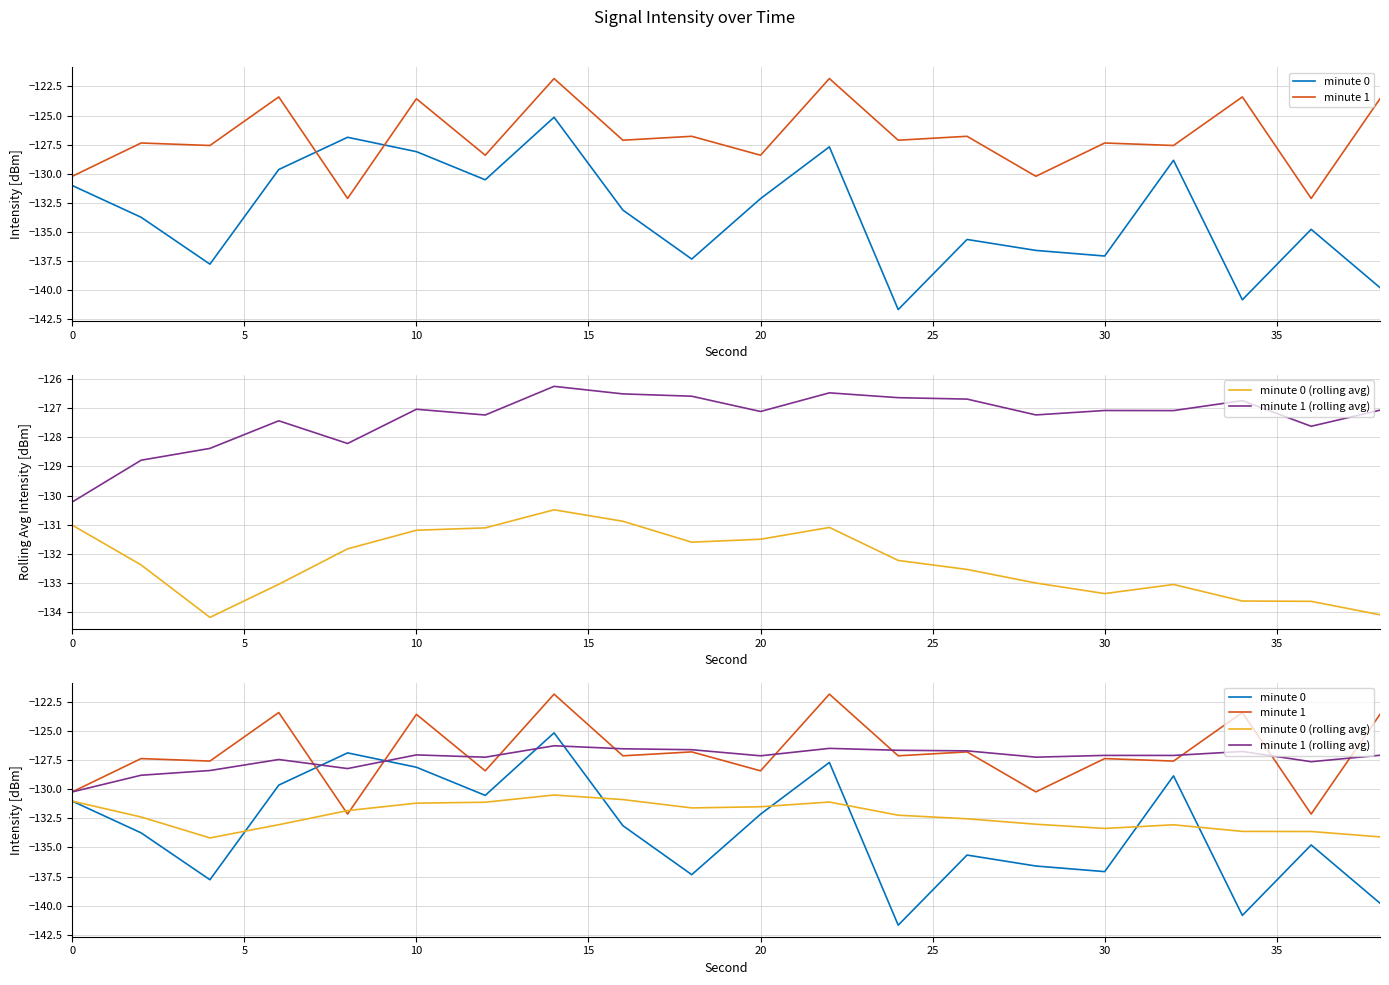

How many times do minute 0 (rolling avg) and minute 0 cross each other?

6